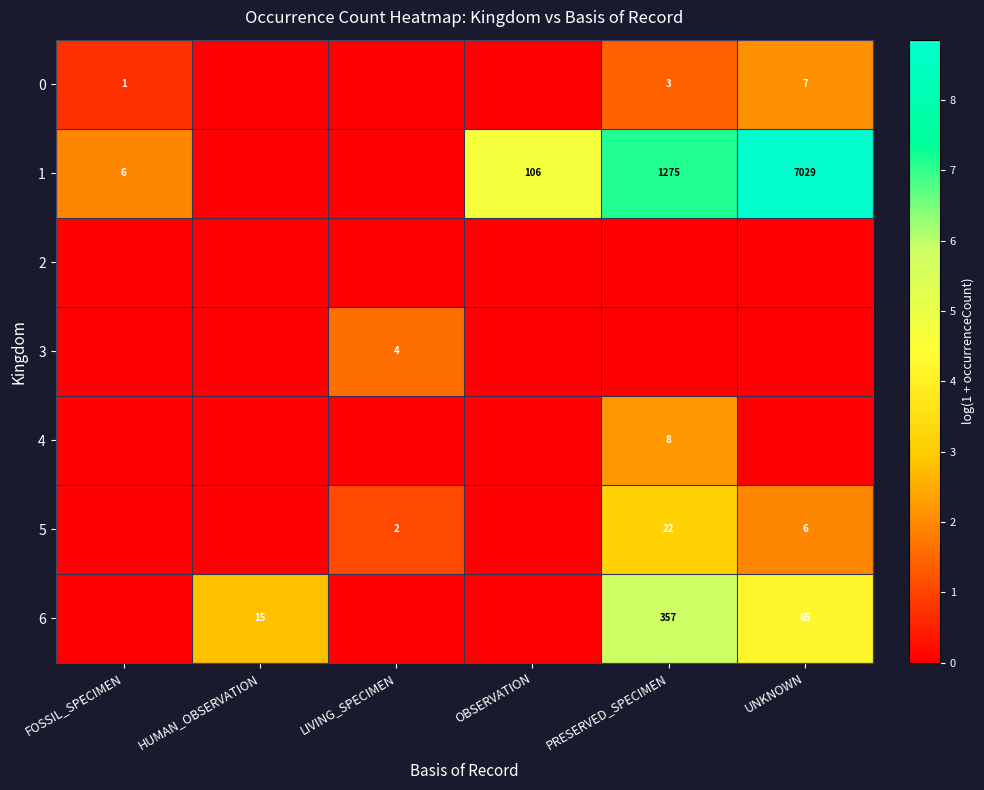

Rank the categories by 0 value from highest to lowest.

UNKNOWN, PRESERVED_SPECIMEN, FOSSIL_SPECIMEN, HUMAN_OBSERVATION, LIVING_SPECIMEN, OBSERVATION